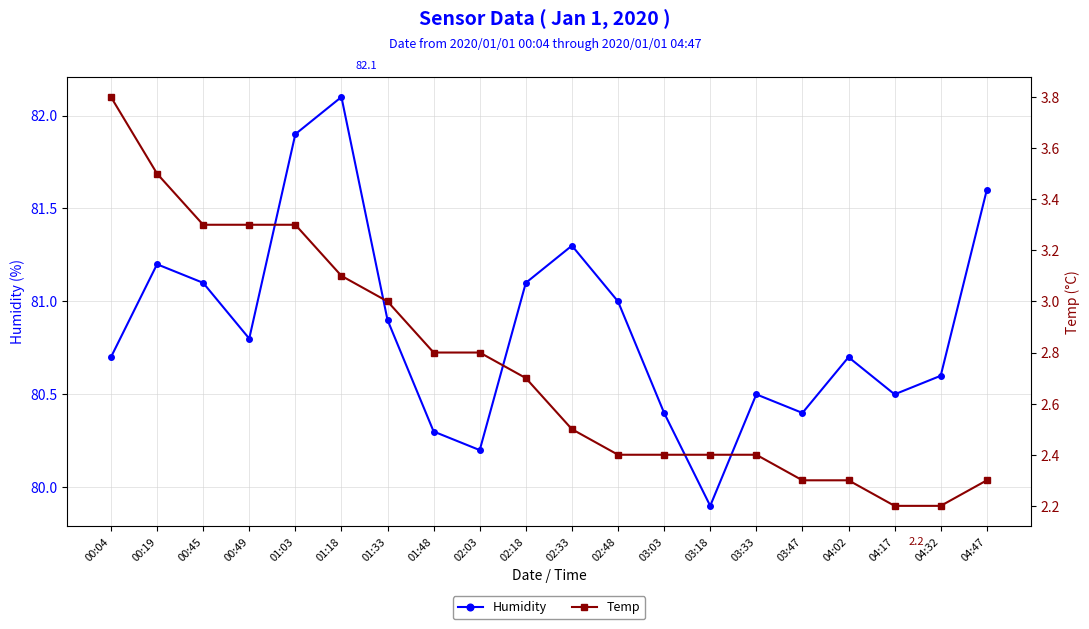

What is the label of the 19th point from the right?

00:19